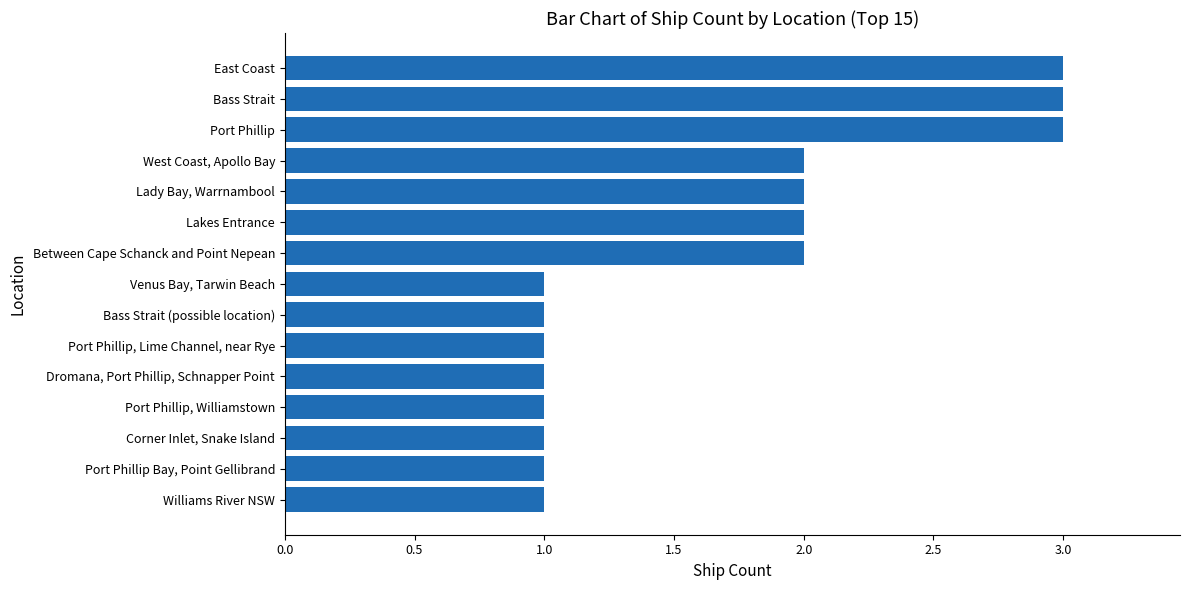

What is the greatest value displayed?

3